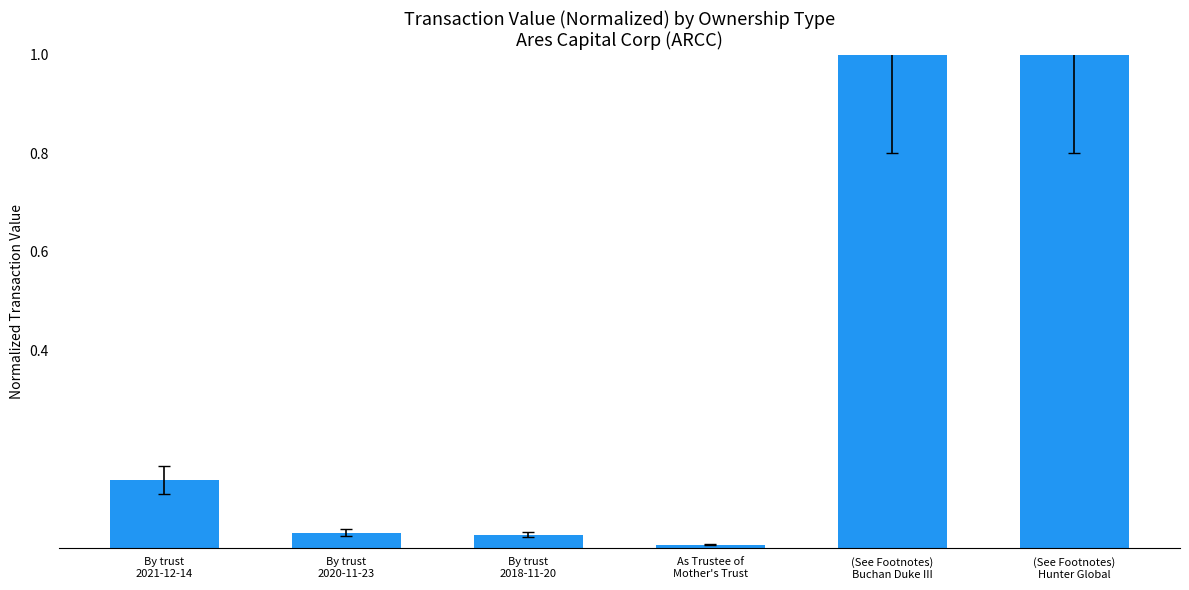

What is the difference between the maximum and second lowest values?

1.0